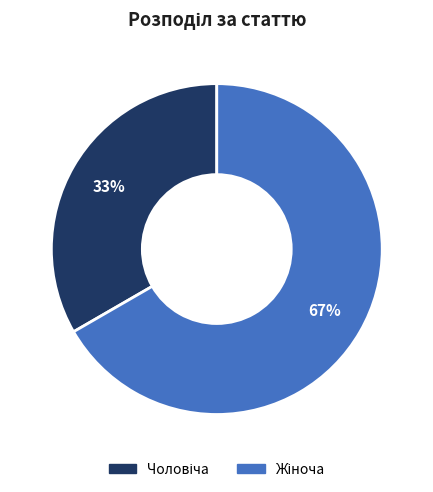

How many segments does this pie chart have?

2